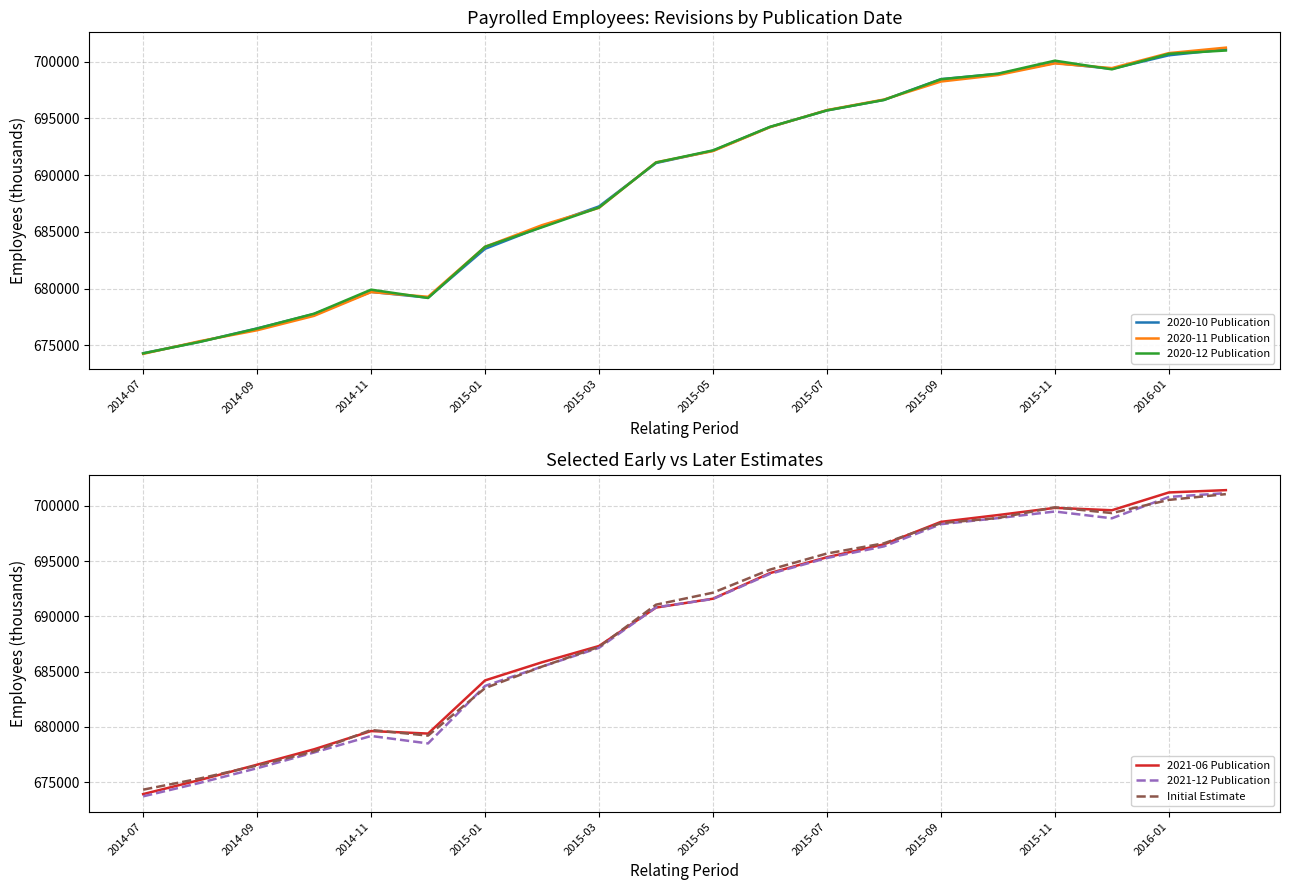

True or false: Initial Estimate and 2020-10 Publication cross at least once.

False